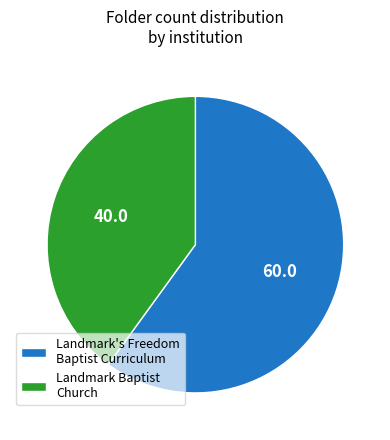

Which slice is the smallest?

Landmark Baptist Church